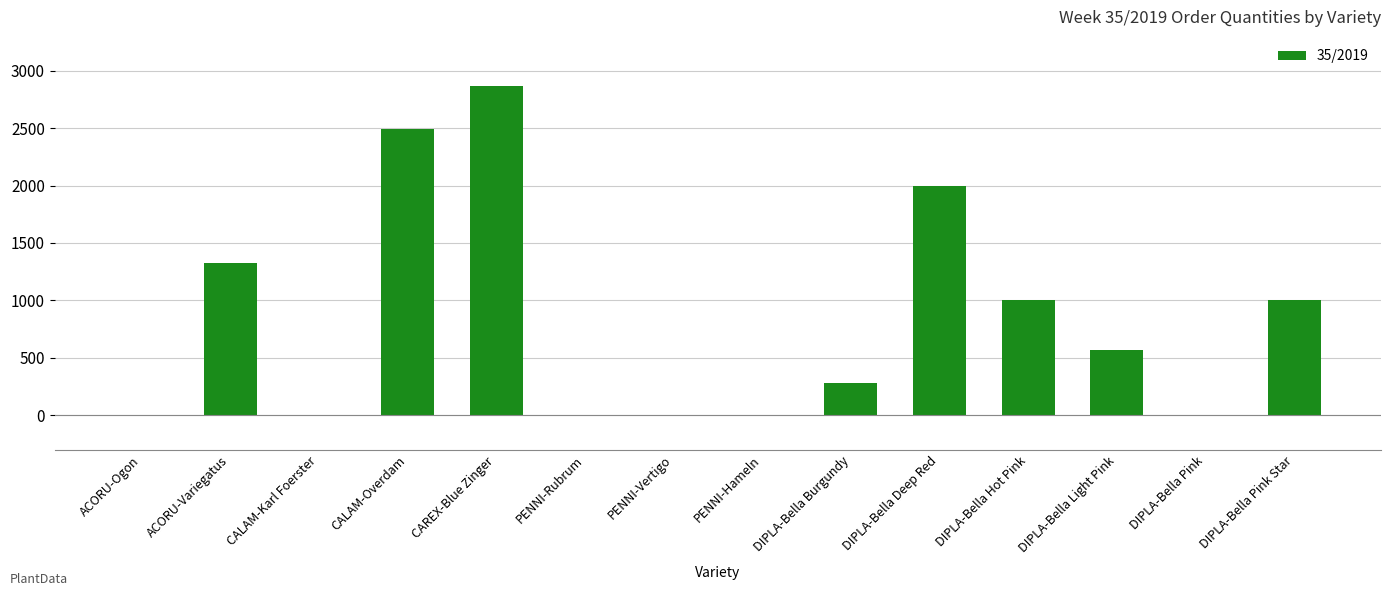

Where is the data nearest to the value 1432?

ACORU-Variegatus